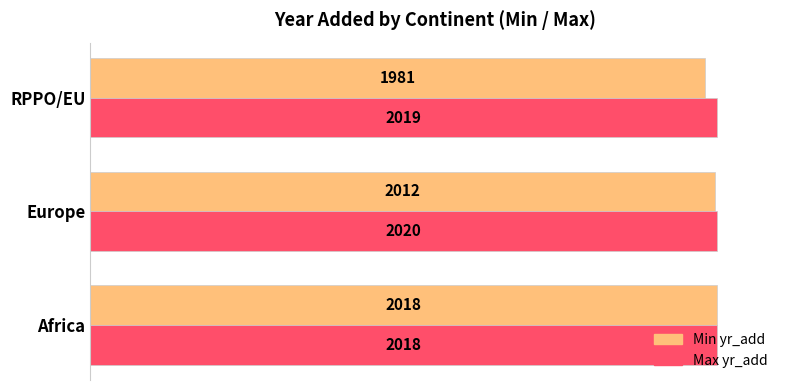

What is the lowest value of the Max yr_add series?

2018